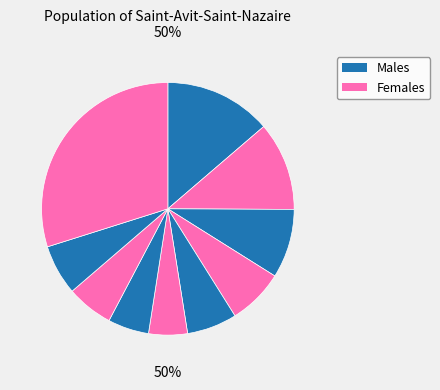

Is it true that pct35 is 1% of the pie?

False